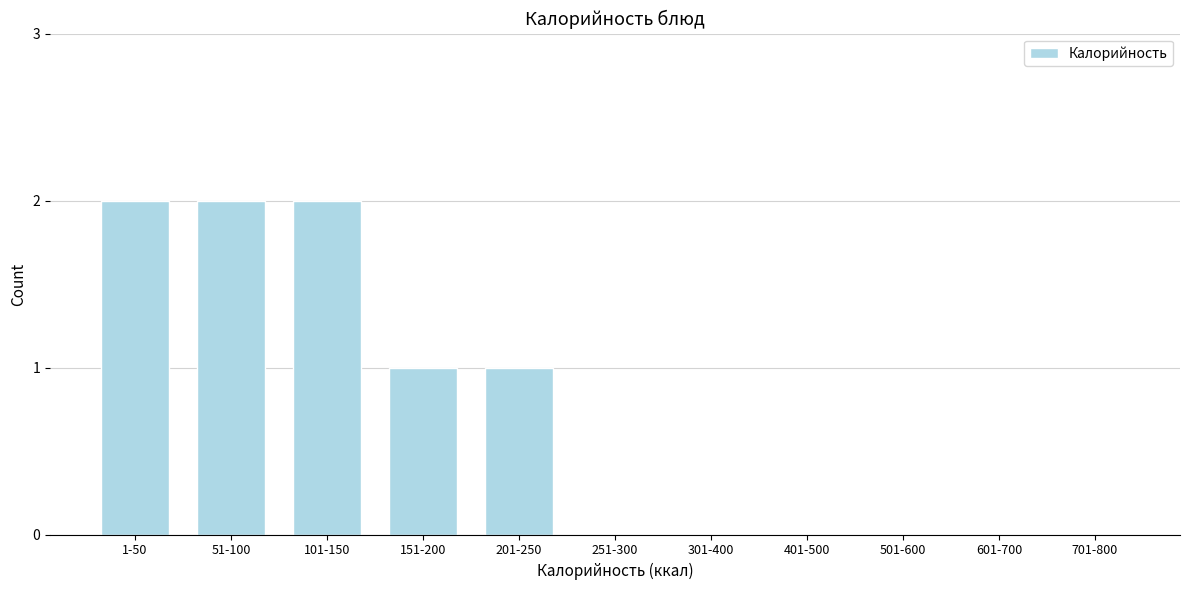

Reading left to right, extract all data points from this chart.

1-50=2	51-100=2	101-150=2	151-200=1	201-250=1	251-300=0	301-400=0	401-500=0	501-600=0	601-700=0	701-800=0